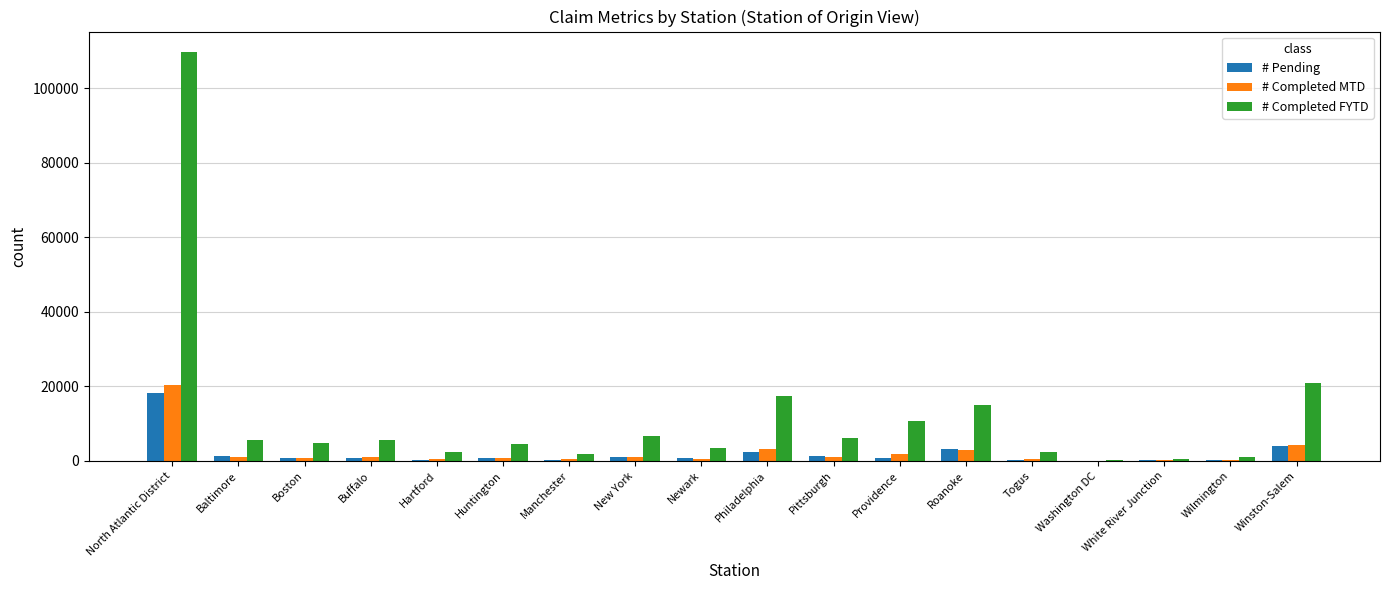

What is the maximum value for # Completed MTD?

20232